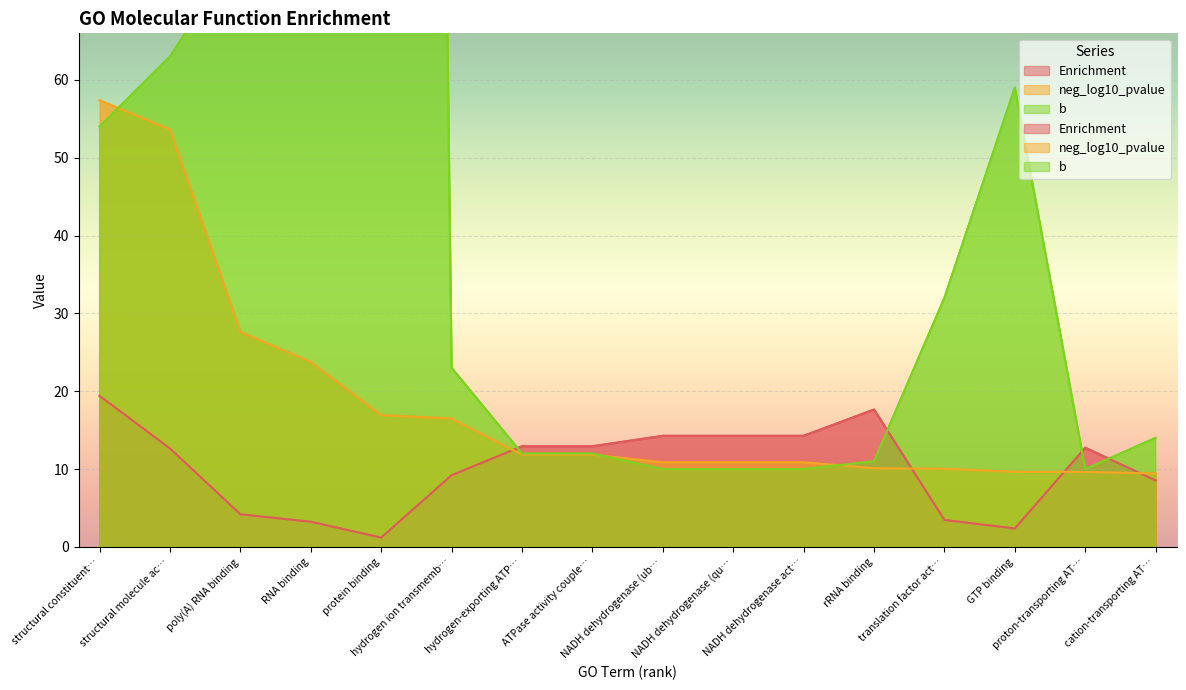

Between cation-transporting AT… and hydrogen-exporting ATP…, which is larger?

hydrogen-exporting ATP…